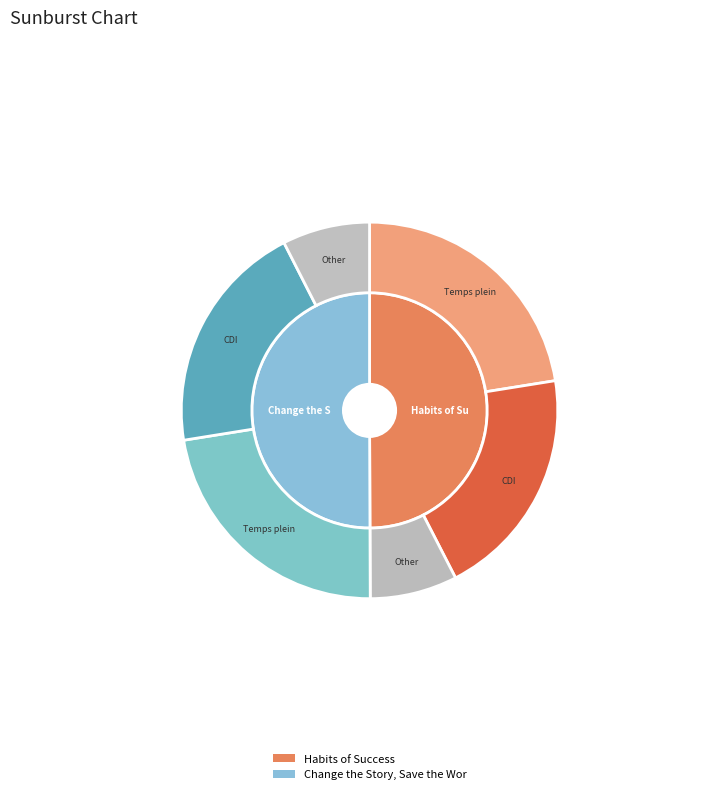

Which category has the smallest portion of the pie?

Habits of Success